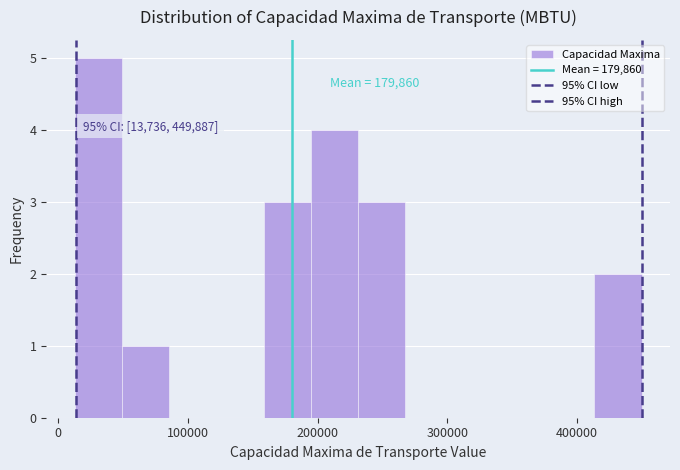

Read against the x-axis, roughly where is the centre of the tallest bar?

30000